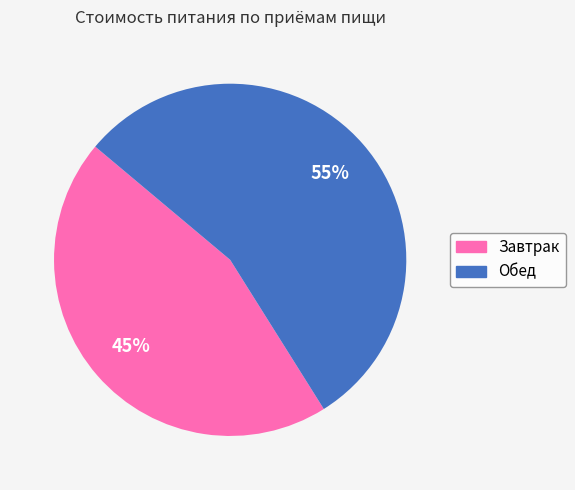

Which category has the smallest portion of the pie?

Завтрак